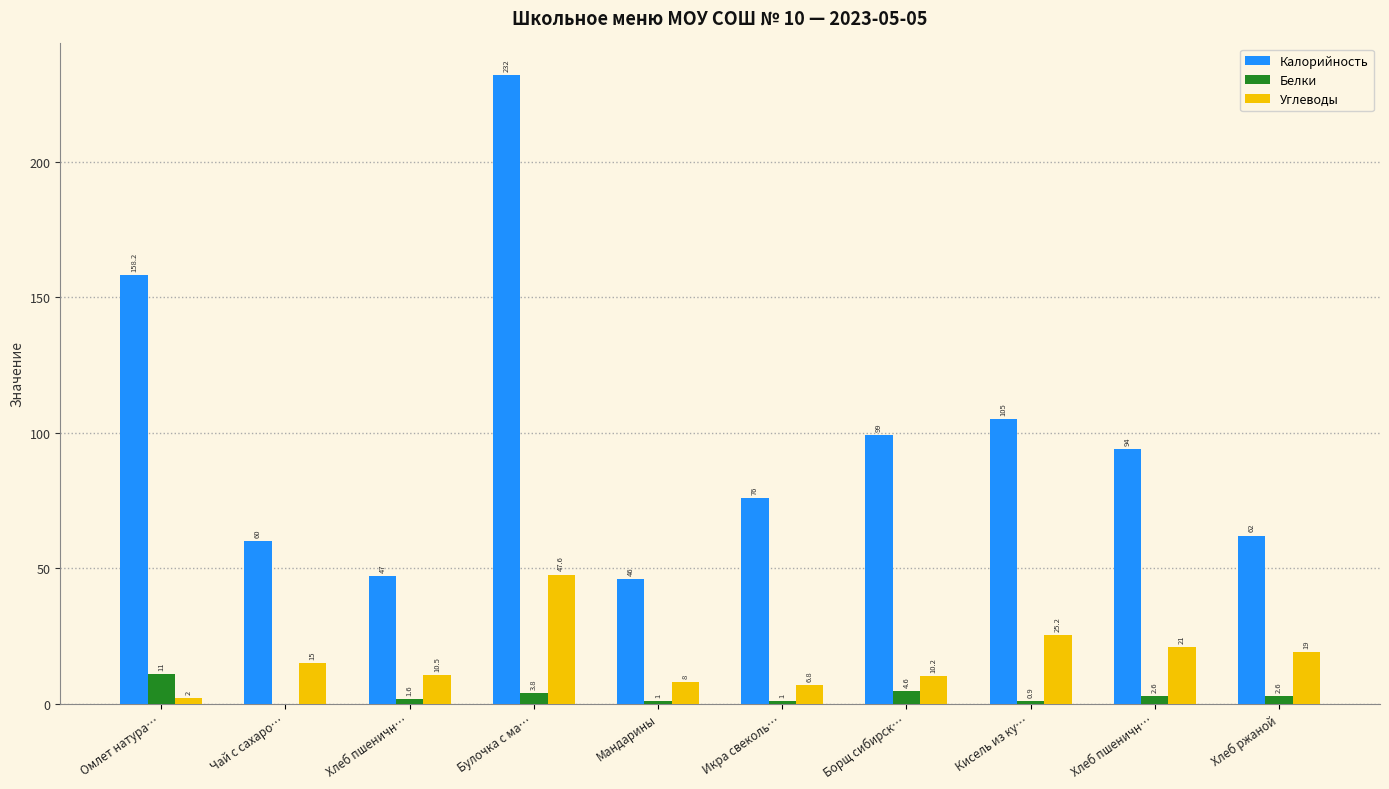

How many values in Белки are above zero?

9